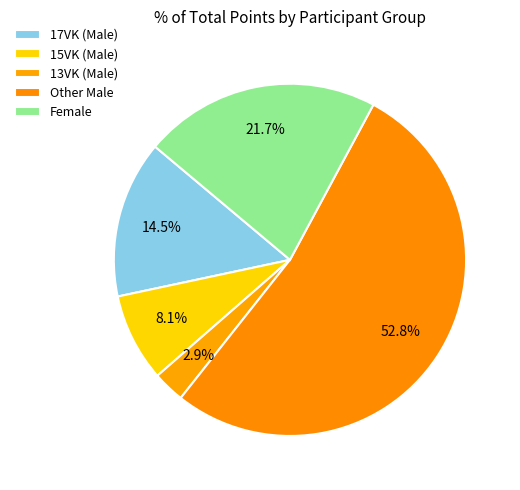

Count the number of slices in the pie.

5